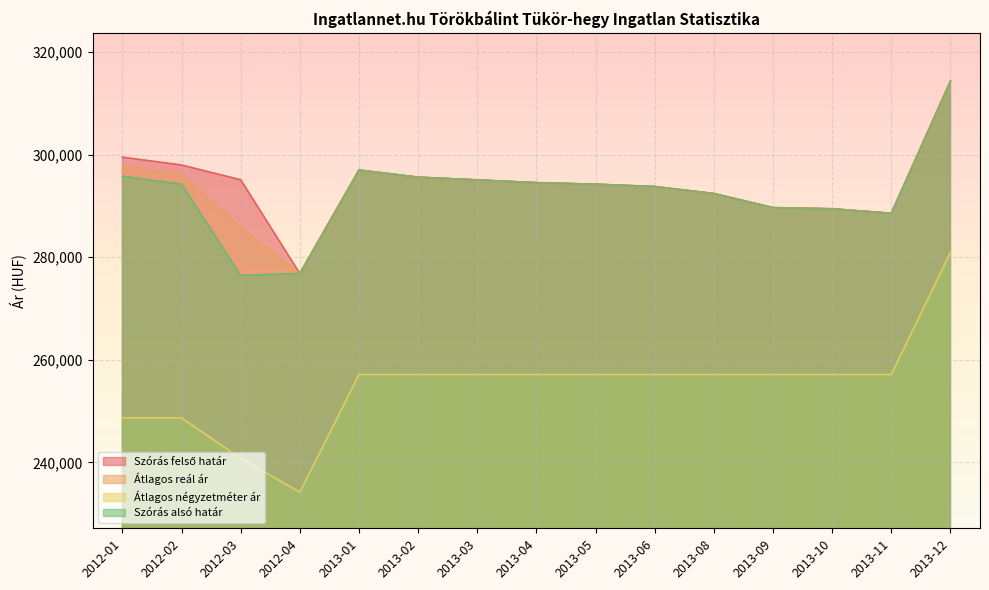

Rank the series at 2013-12 from lowest to highest value.

Átlagos négyzetméter ár, Szórás alsó határ, Szórás felső határ, Átlagos reál ár